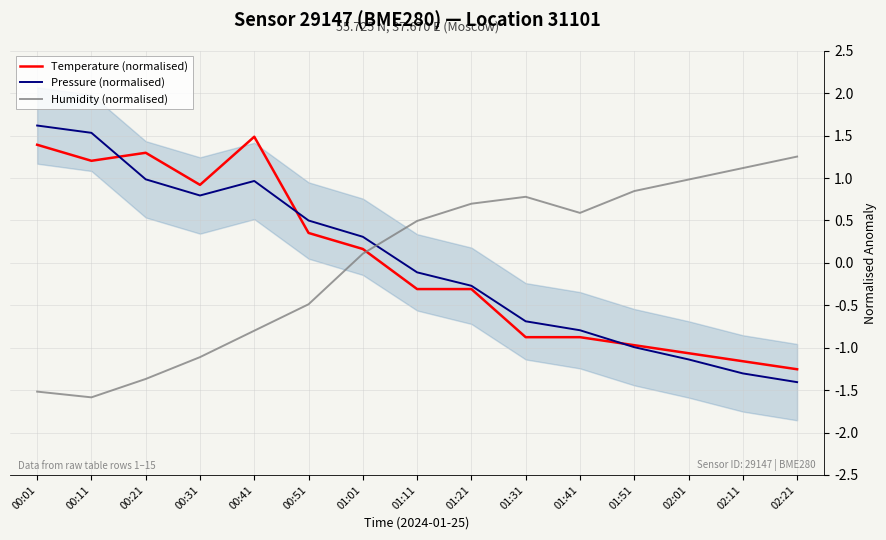

What is the label of the 3rd point from the right?

02:01